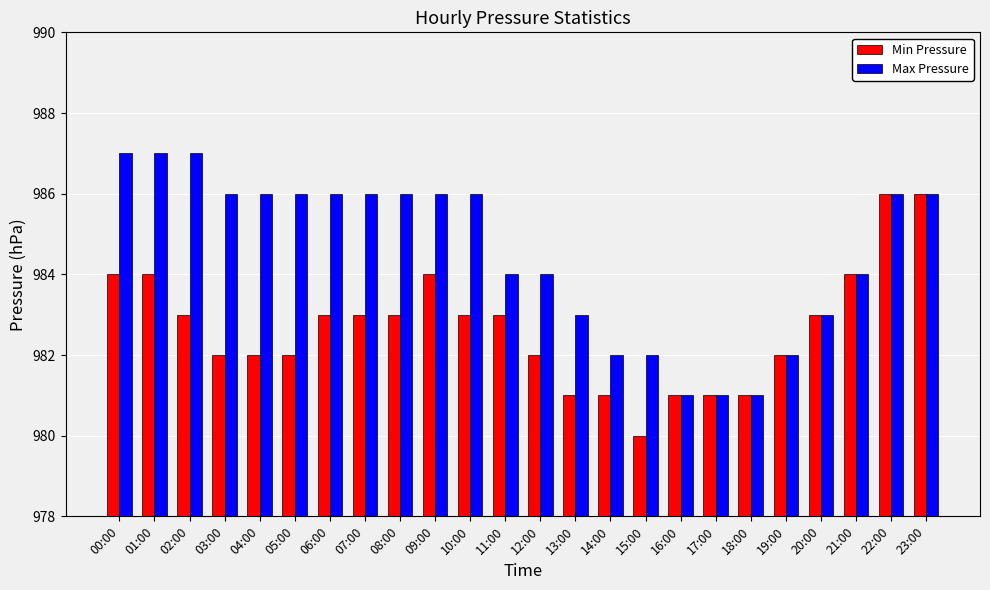

What is the spread (max minus min) of values at 00:00?

3